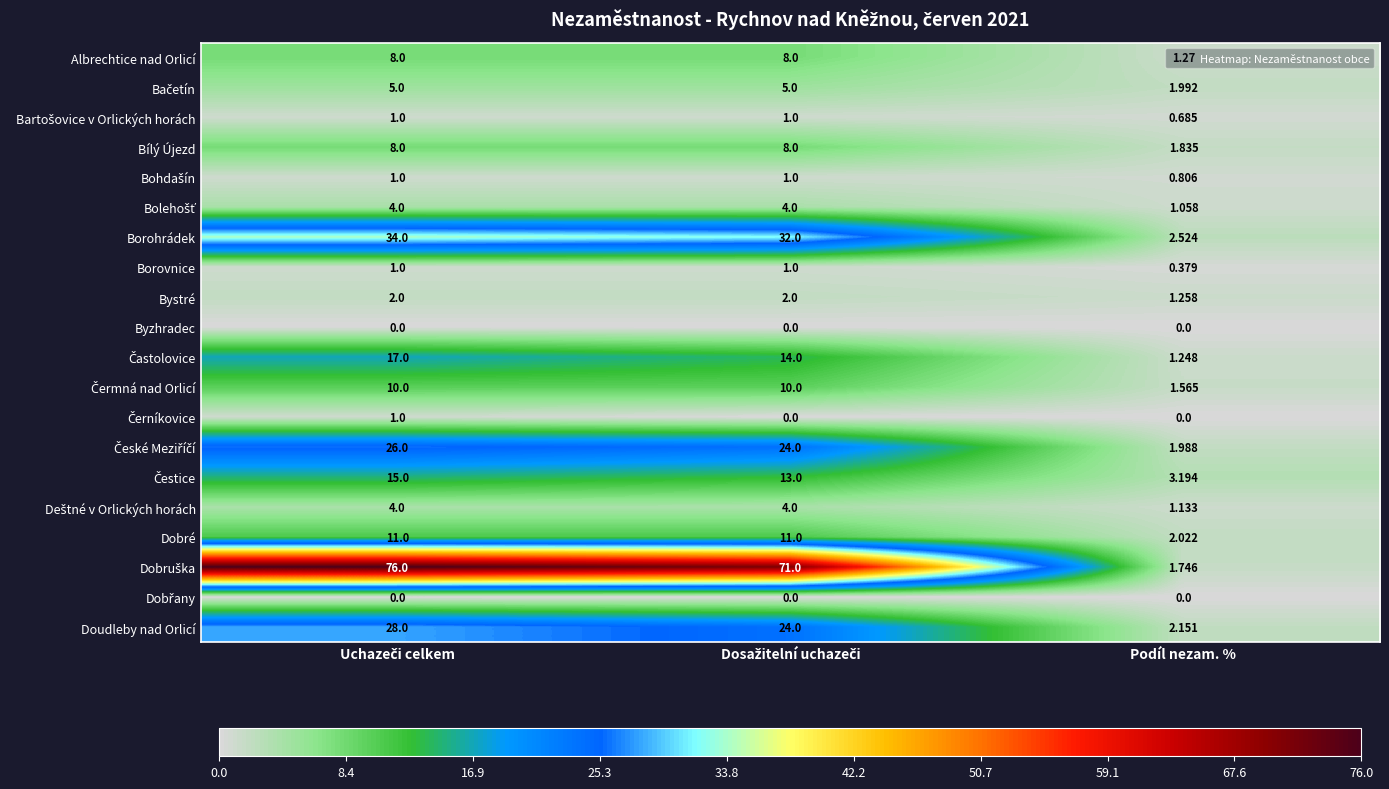

At which label does Borovnice reach its minimum?

Podíl nezam. %